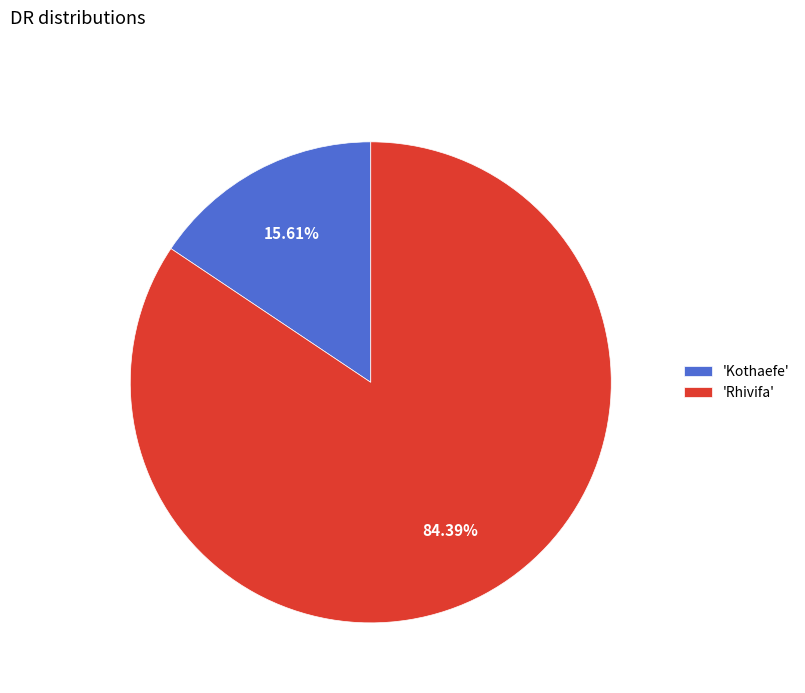

Which category accounts for the majority?

'Rhivifa'